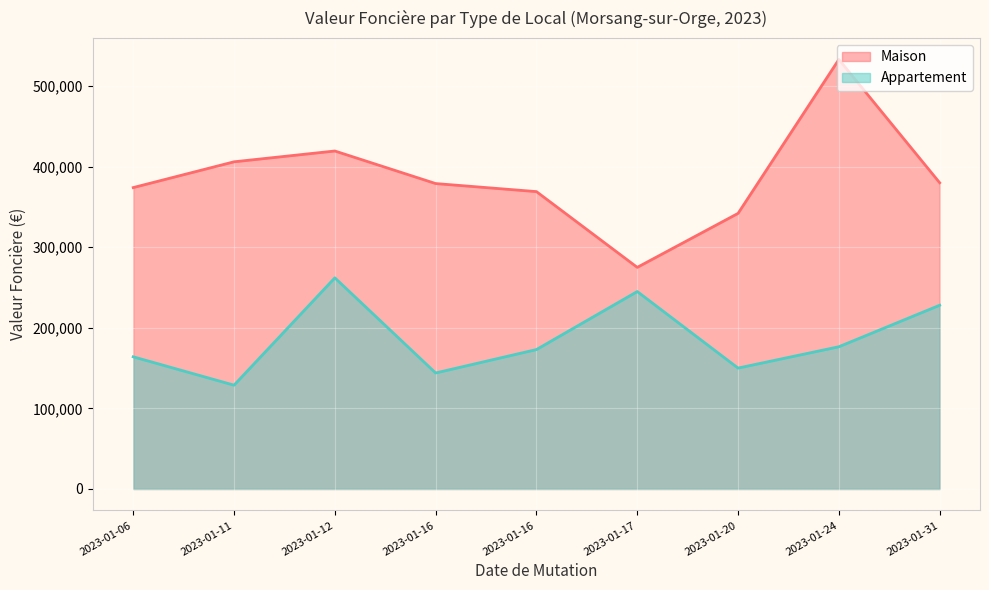

At which category is the sum across all series the highest?

2023-01-24